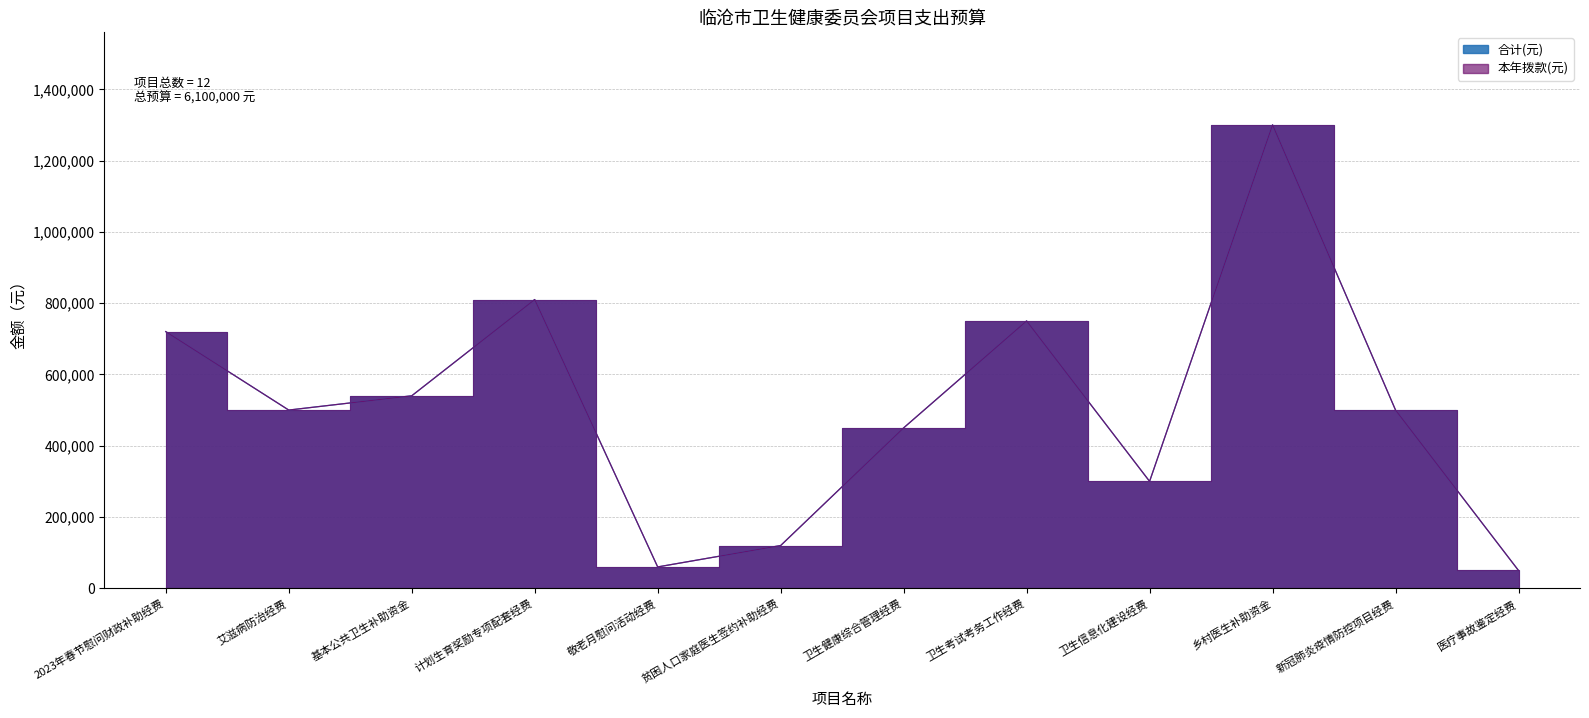

Where is 合计(元) nearest to the value 675000?

2023年春节慰问财政补助经费